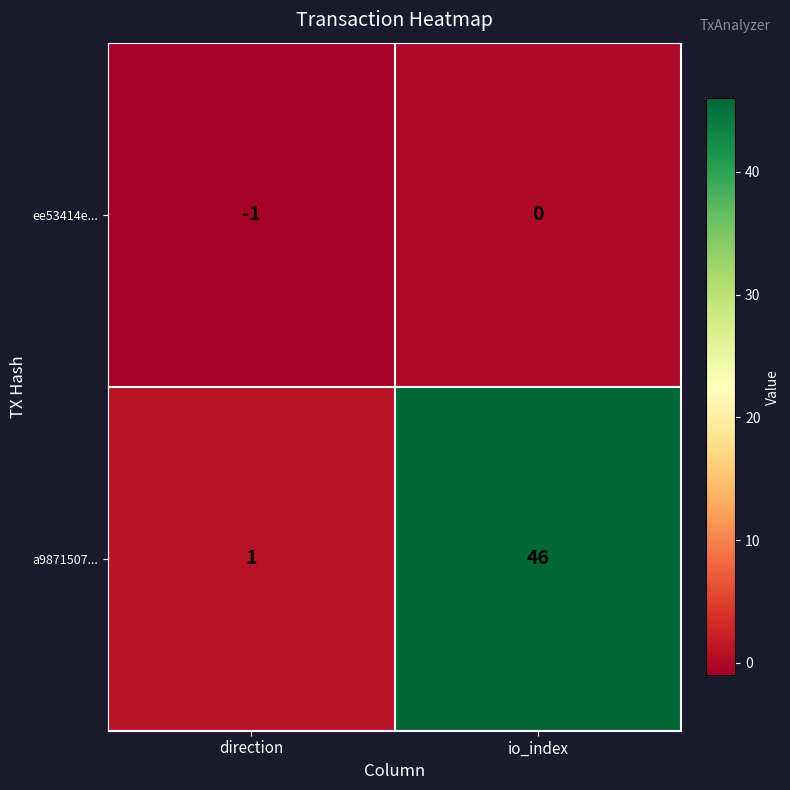

Reading left to right, list all the values displayed in this chart.

ee53414e...: direction=-1	io_index=0
a9871507...: direction=1	io_index=46